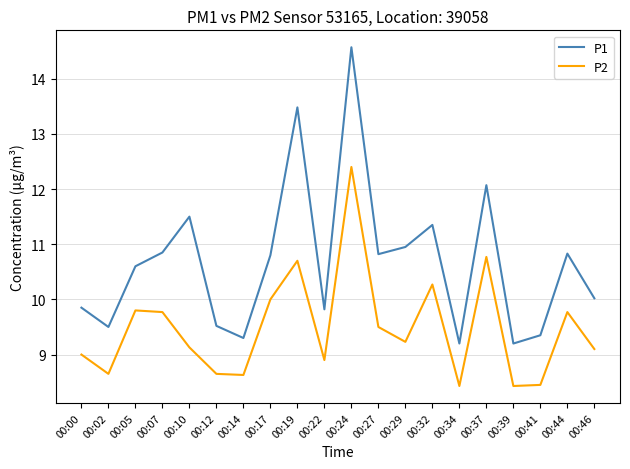

How many interior local peaks does the P2 series have?

6